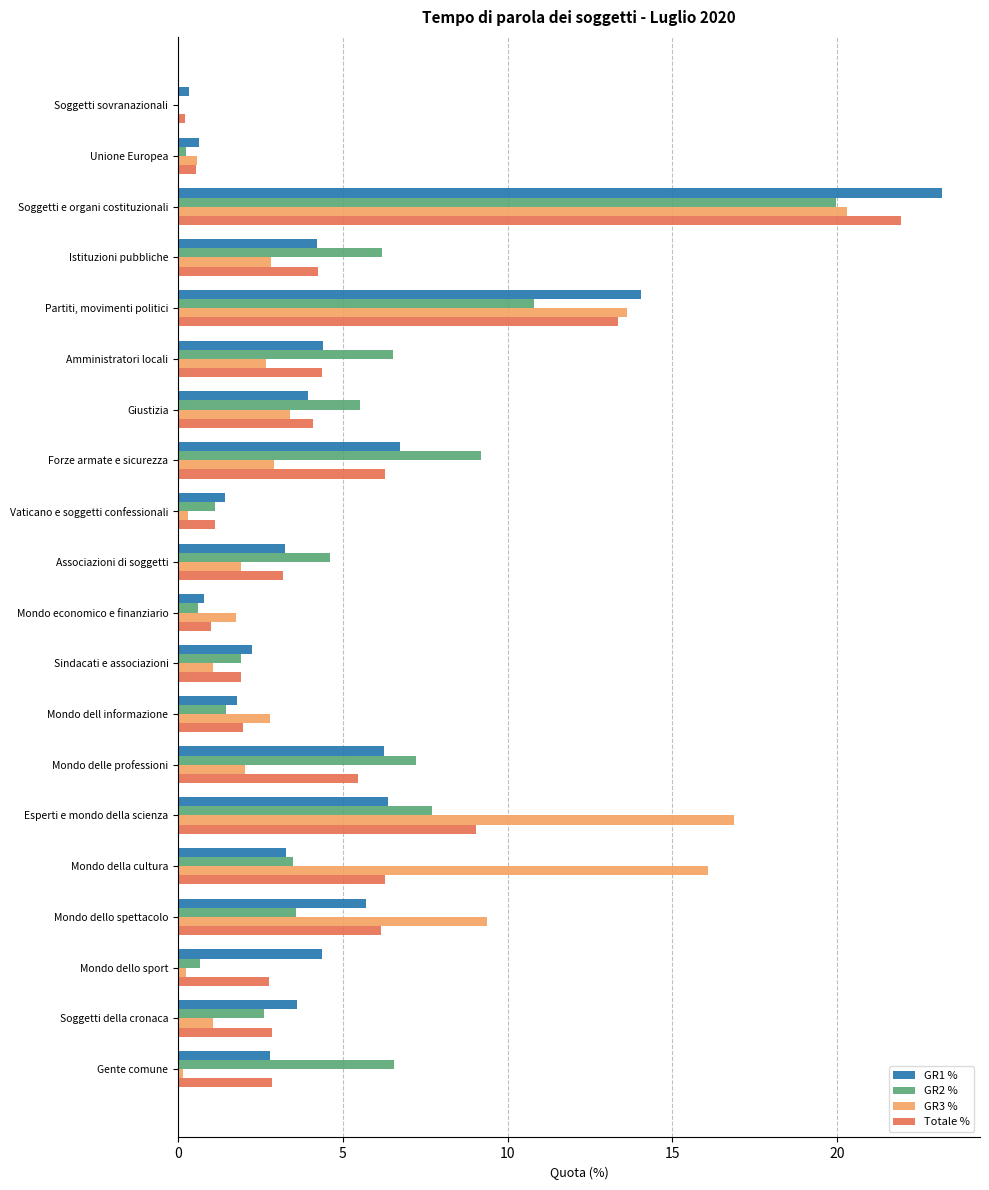

Between Associazioni di soggetti and Mondo dell informazione, which series saw the biggest shift?

GR2 %